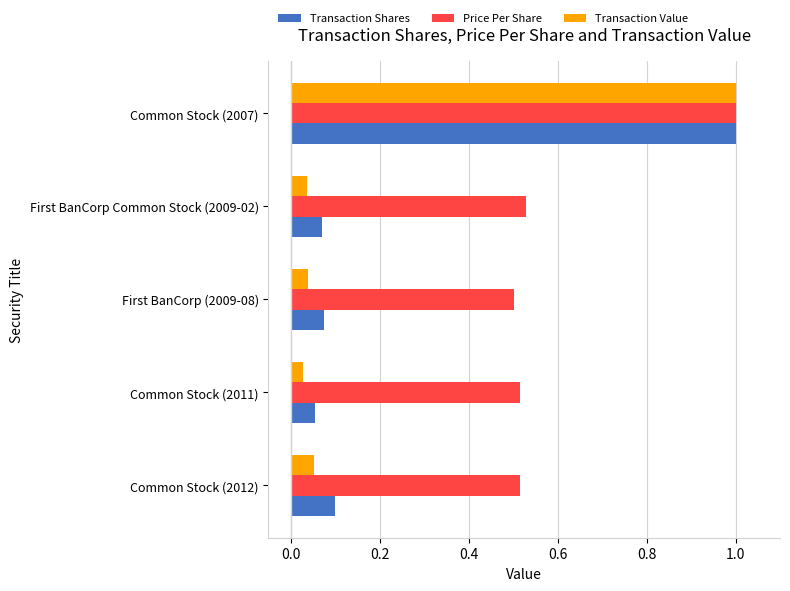

The Price Per Share series shows 0.5 at First BanCorp (2009-08). True or false?

True